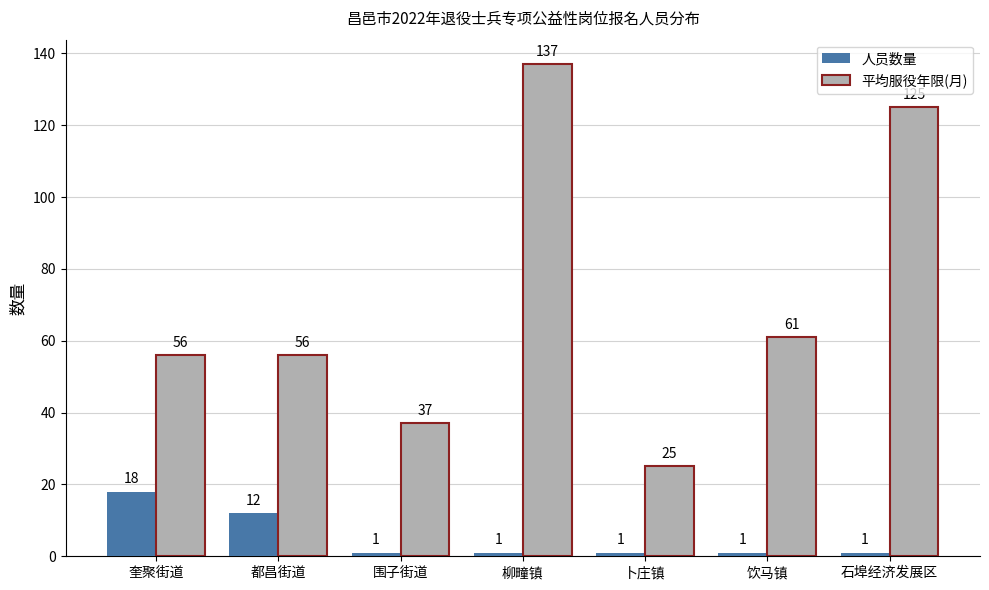

Is the value of 平均服役年限(月) at 饮马镇 greater than the value of 人员数量 at 柳疃镇?

Yes